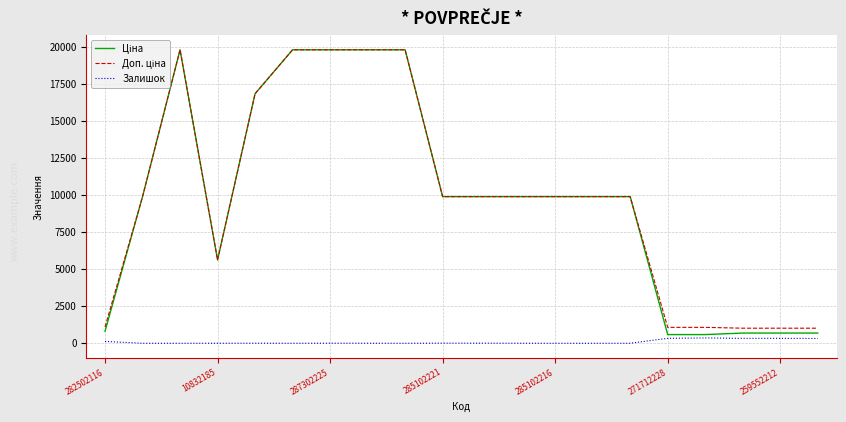

What is the sum of all Доп. ціна values?

197318.0